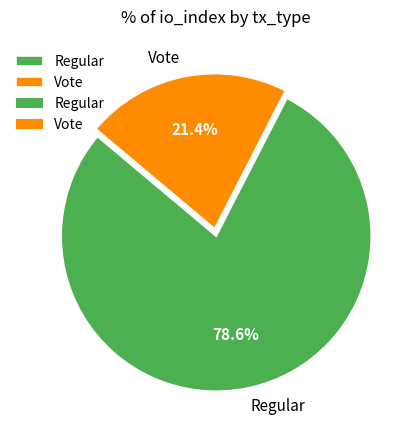

What percentage is the Regular slice, to the nearest percent?

79%